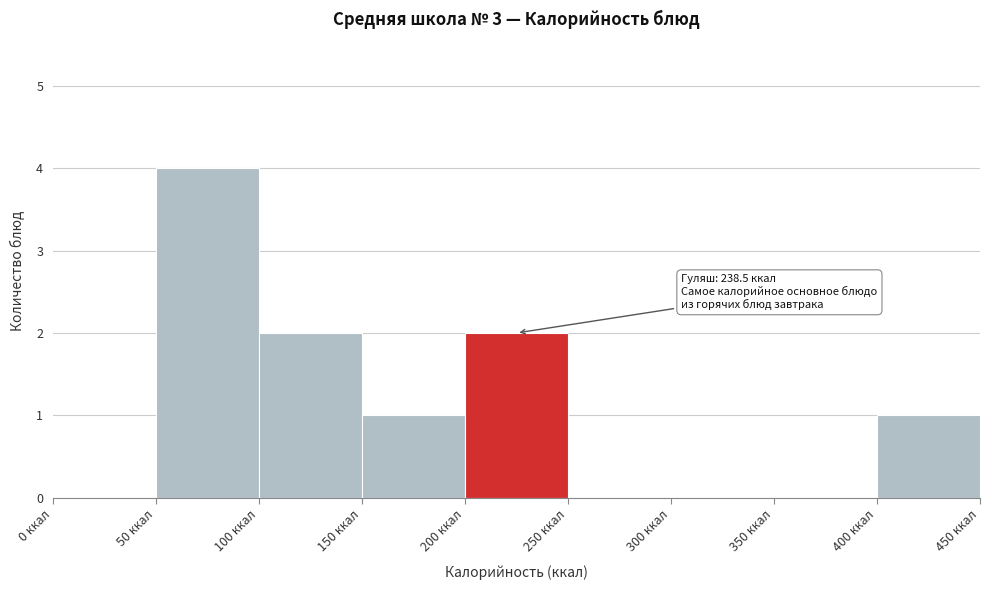

Over which range of the x-axis is the bar tallest?

50 to 100